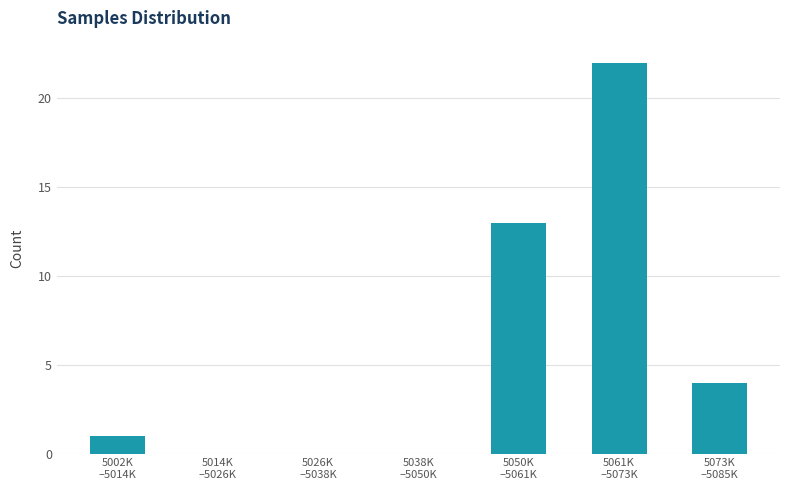

What is the greatest value displayed?

22